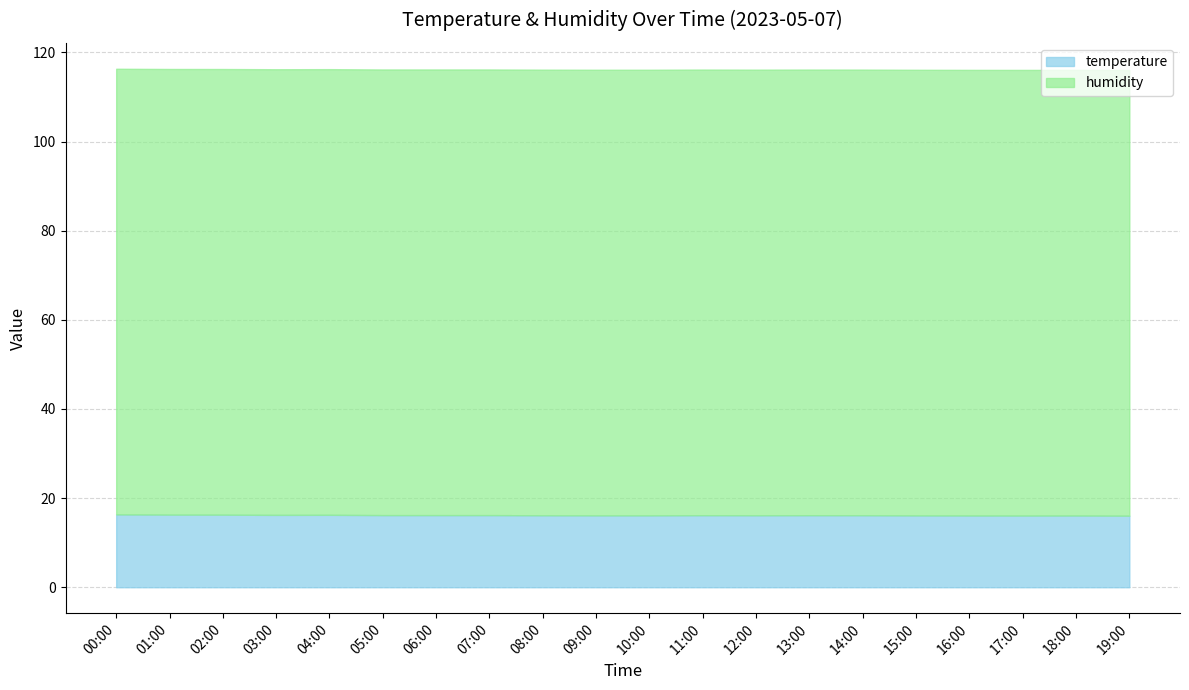

Which series has the largest range (max minus min)?

temperature